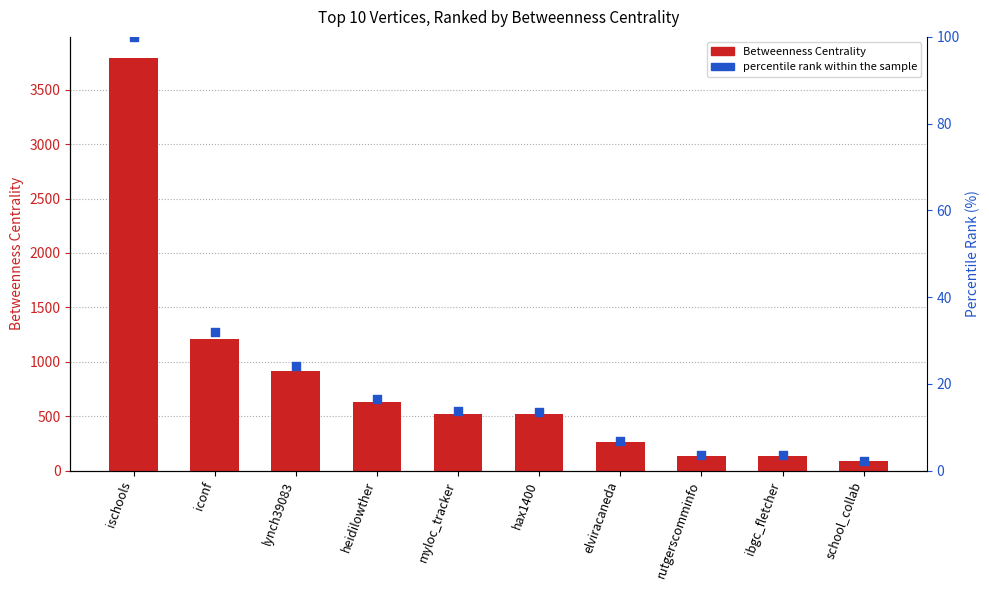

What are all the series names shown in the legend?

Betweenness Centrality, percentile rank within the sample